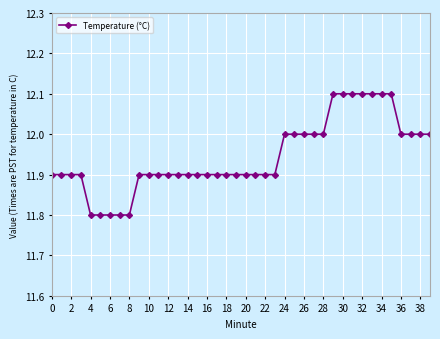

What is the minimum value shown in the chart?

11.8